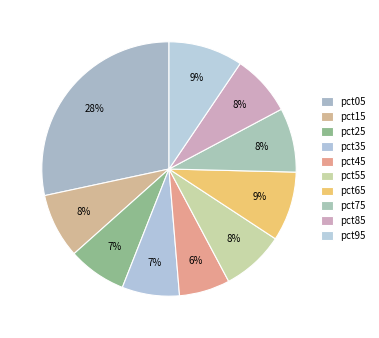

Count the number of slices in the pie.

10